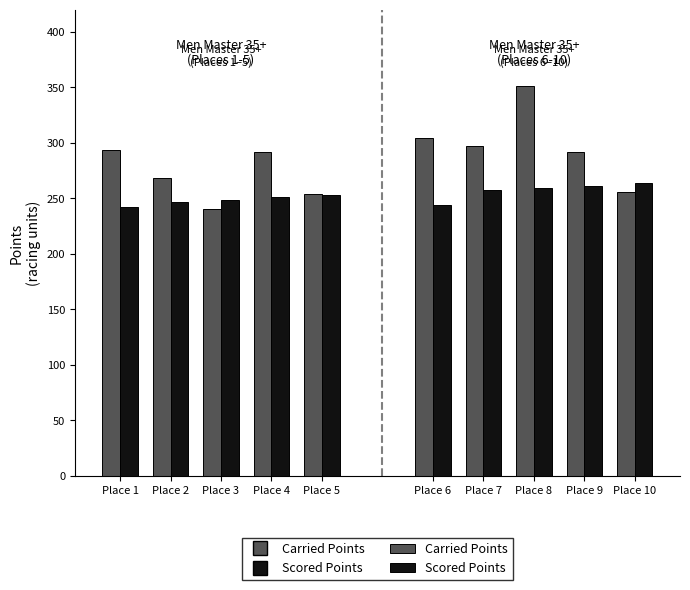

What is the total value across all series at Place 3?

488.6